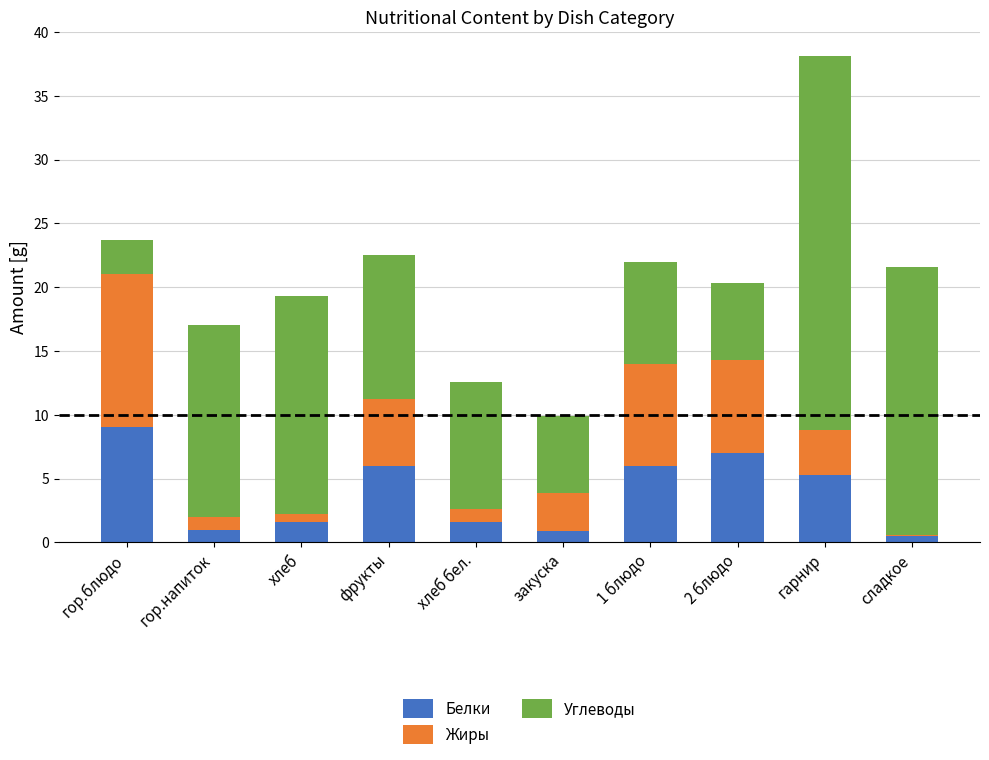

Are the bars horizontal?

No